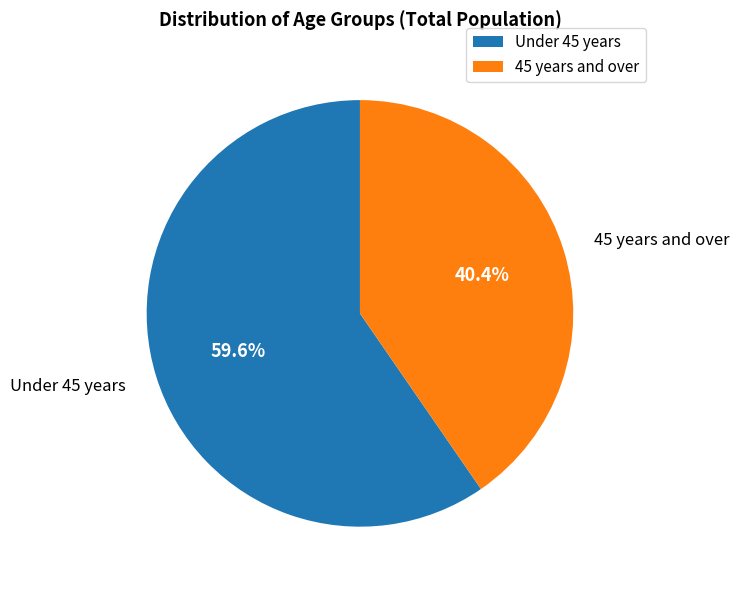

Is there a majority slice in this chart?

Yes